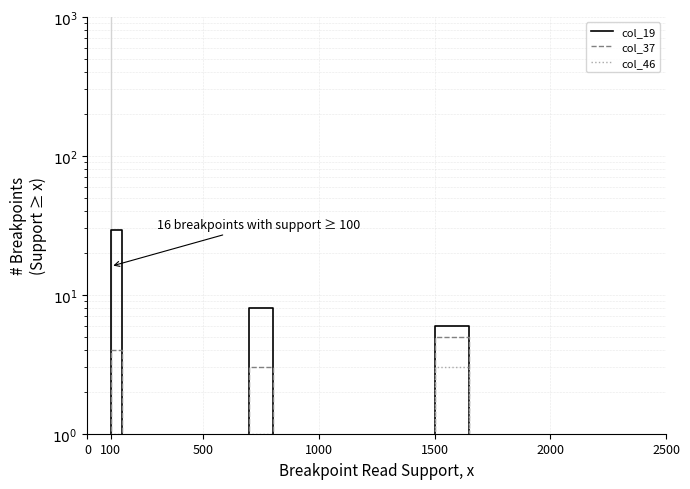

Is the value of col_37 at 1500 greater than the value of col_19 at 100?

No